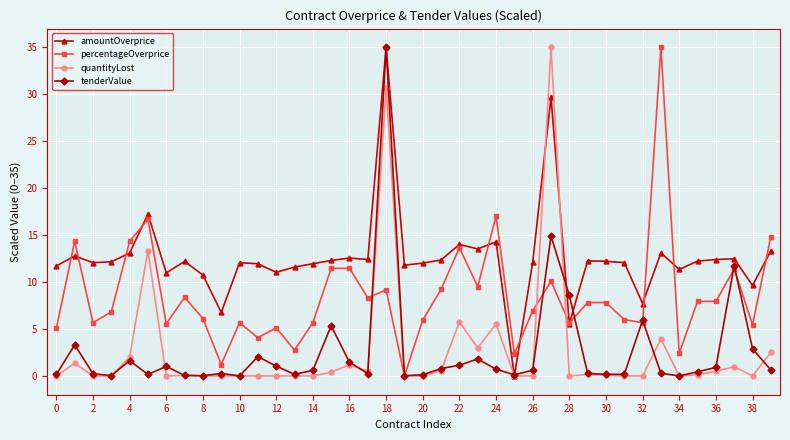

What is the value of the amountOverprice point at the 34th from the left?

13.1